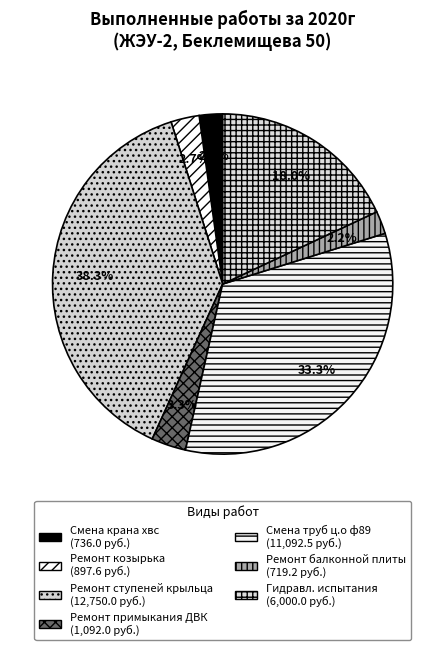

Rank the categories by value from highest to lowest.

Ремонт ступеней входного крыльца, Смена труб ц.о ф89, Гидравлические испытания, Ремонт примыкания к ДВК, Ремонт козырька, Смена крана хвс ф15, Текущ.ремонт балконной плиты